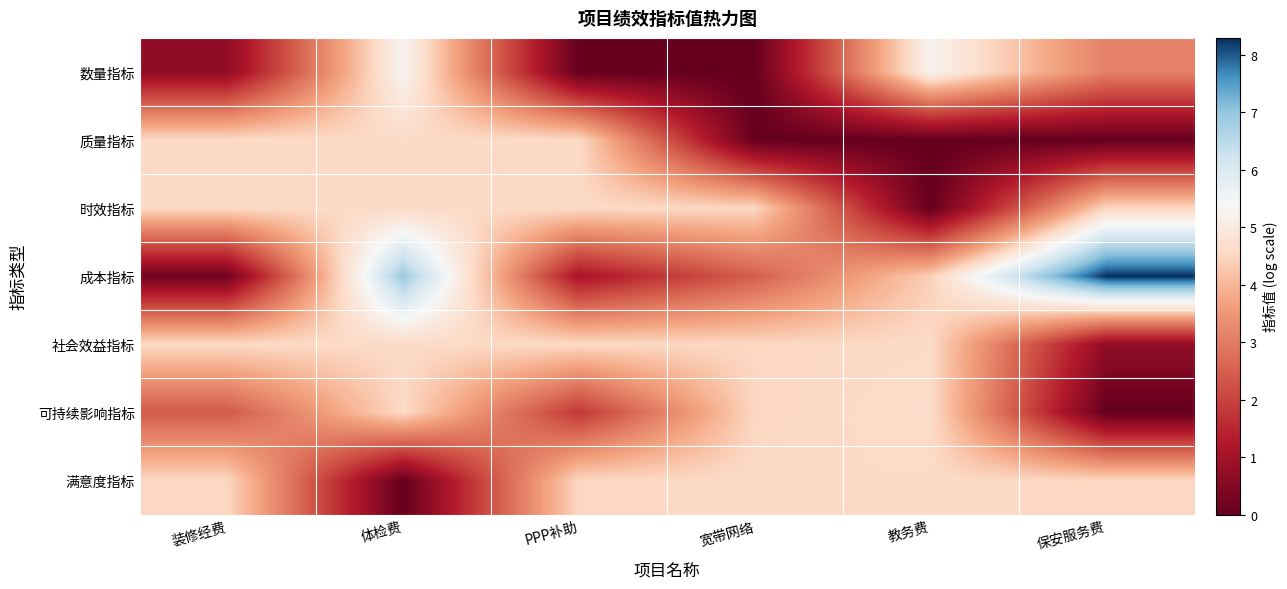

Reading left to right, transcribe all the data shown in this chart.

数量指标: 装修经费=0.7	体检费=5.3	PPP补助=0.0	宽带网络=0.0	教务费=5.2	保安服务费=3.1
质量指标: 装修经费=4.6	体检费=4.6	PPP补助=4.6	宽带网络=0.0	教务费=0.0	保安服务费=0.0
时效指标: 装修经费=4.6	体检费=4.6	PPP补助=4.6	宽带网络=4.5	教务费=0.0	保安服务费=4.5
成本指标: 装修经费=0.2	体检费=6.9	PPP补助=1.1	宽带网络=2.5	教务费=4.4	保安服务费=8.3
社会效益指标: 装修经费=4.6	体检费=4.6	PPP补助=4.6	宽带网络=4.5	教务费=4.6	保安服务费=0.7
可持续影响指标: 装修经费=2.4	体检费=4.6	PPP补助=1.8	宽带网络=4.5	教务费=4.6	保安服务费=0.0
满意度指标: 装修经费=4.5	体检费=0.0	PPP补助=4.5	宽带网络=4.6	教务费=4.6	保安服务费=4.5